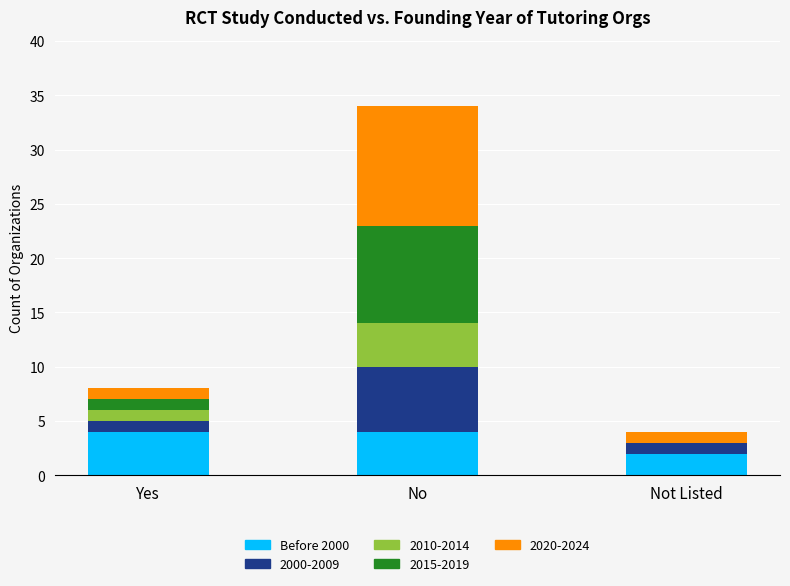

How many series are shown in this chart?

5